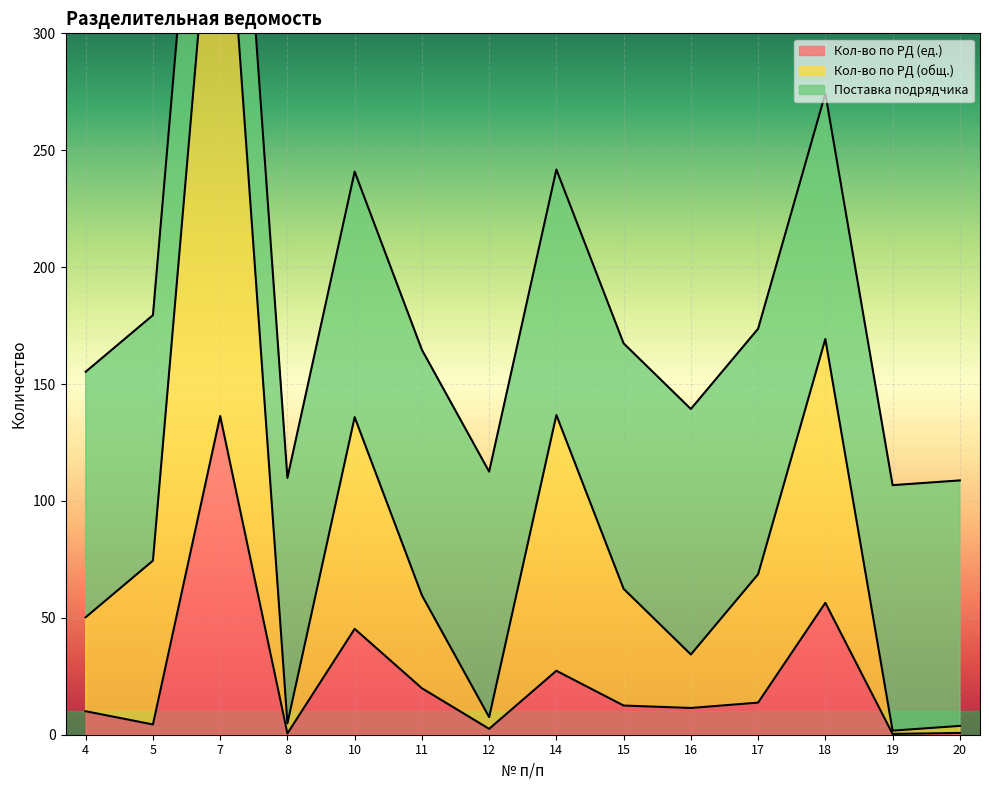

What is the difference between the maximum and minimum values in the Кол-во по РД (ед.) series?

136.0